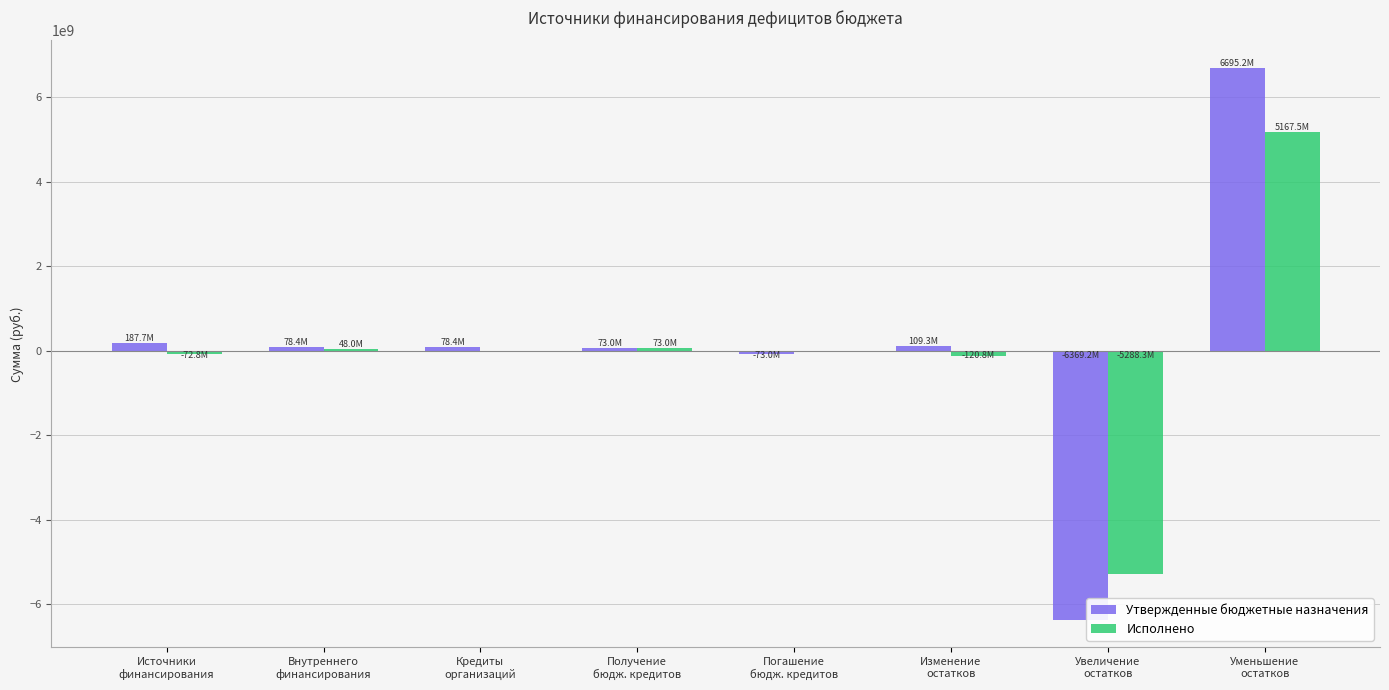

At which label does Исполнено reach its peak?

Уменьшение
остатков